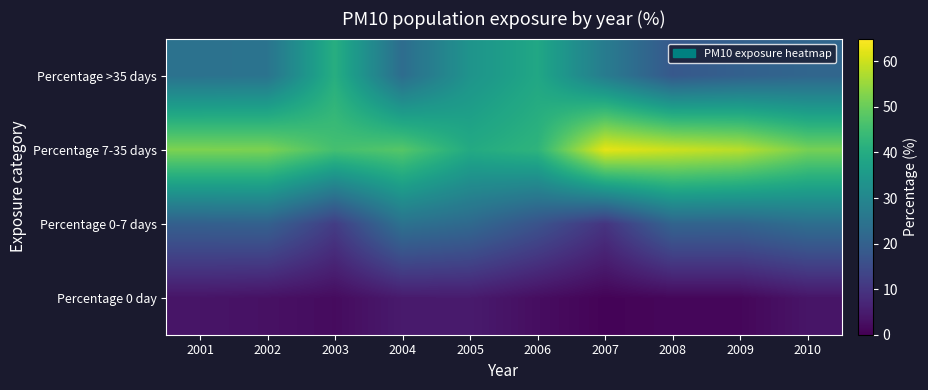

Which label corresponds to the smallest value in the chart?

2007